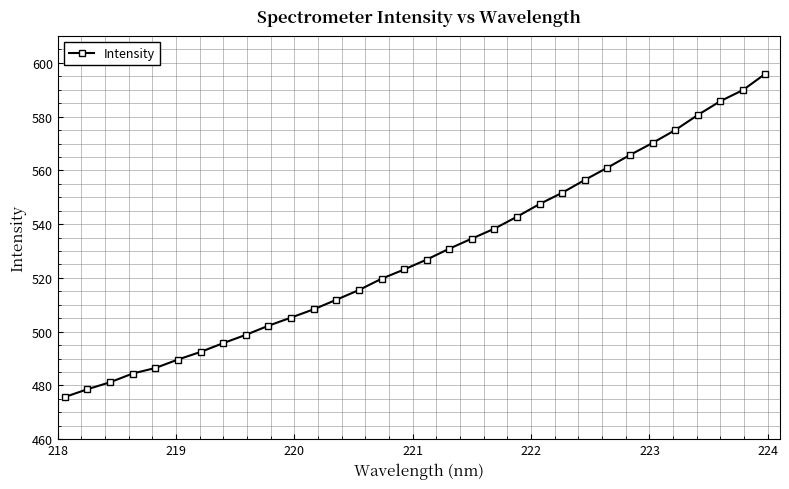

What is the value of the 23rd point from the left?

551.7